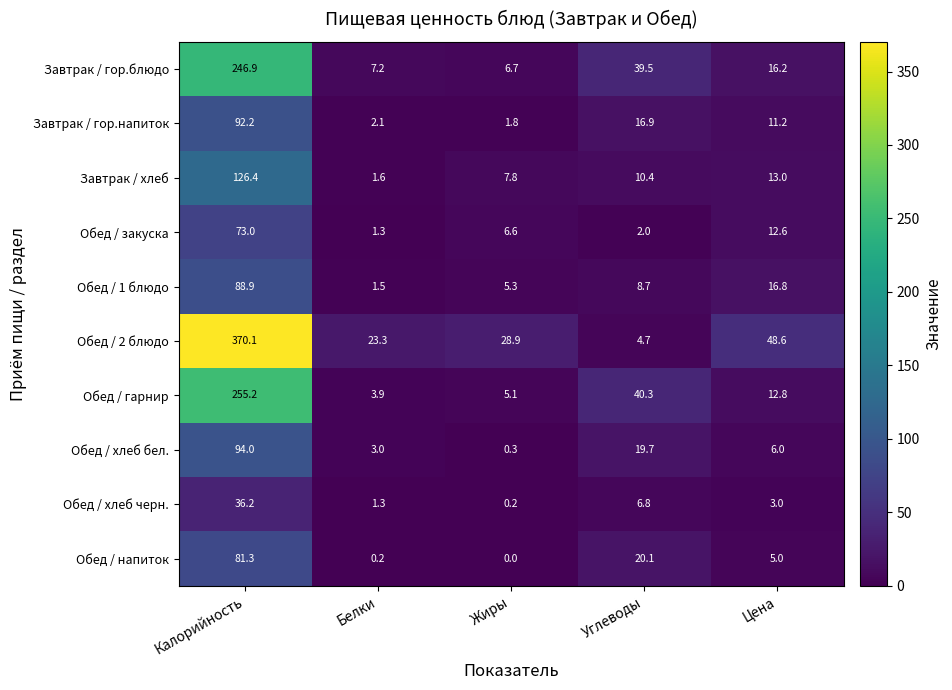

What is the maximum value shown in the chart?

370.1